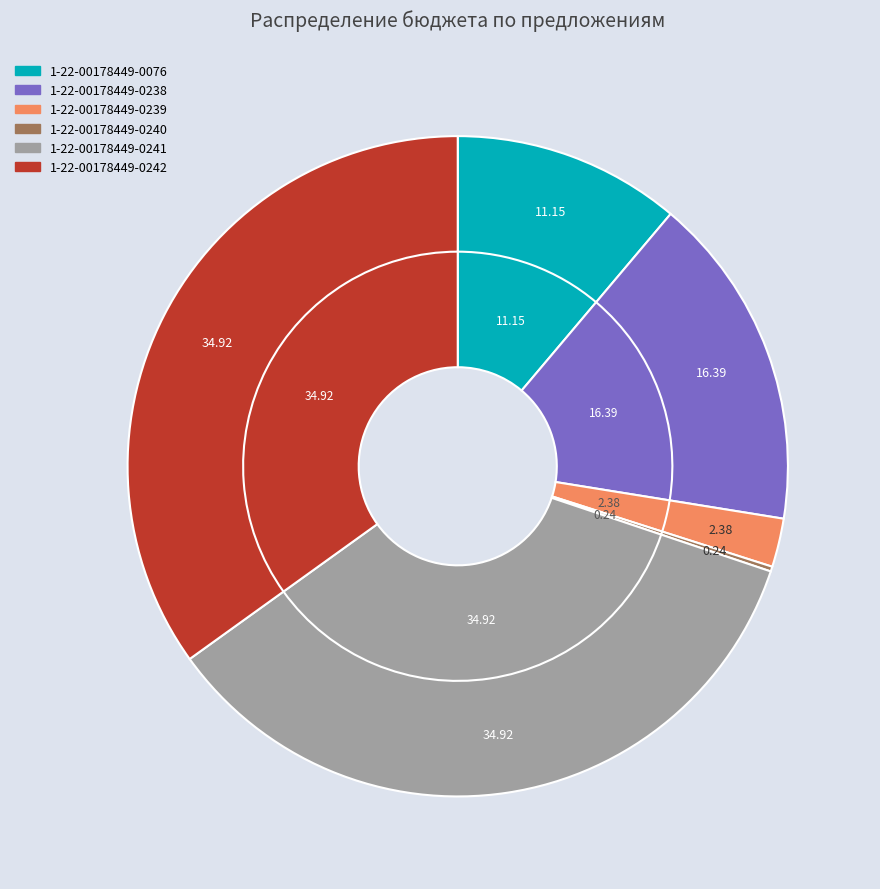

How many slices are in this pie chart?

6